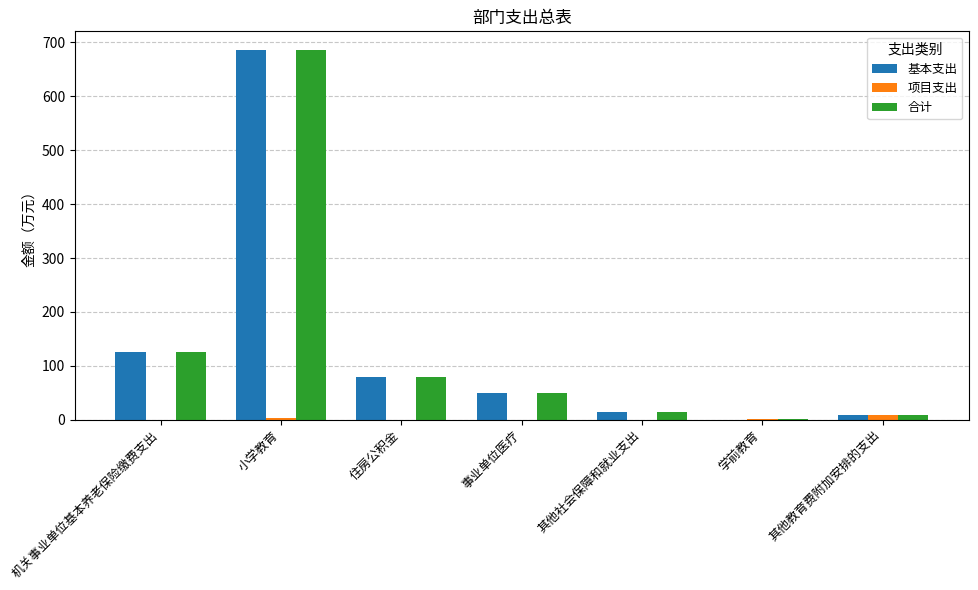

Is it true that 合计 equals 686.3 at 小学教育?

True